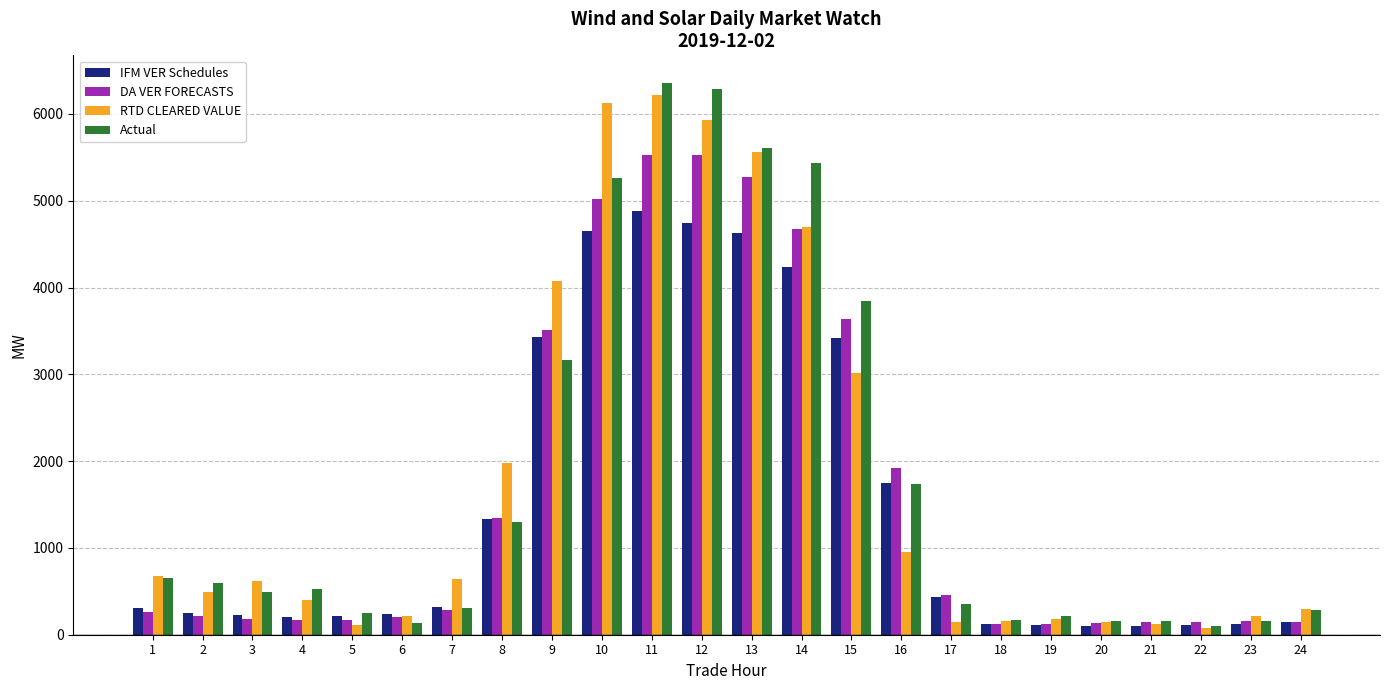

What is the spread (max minus min) of values at 18?

42.7